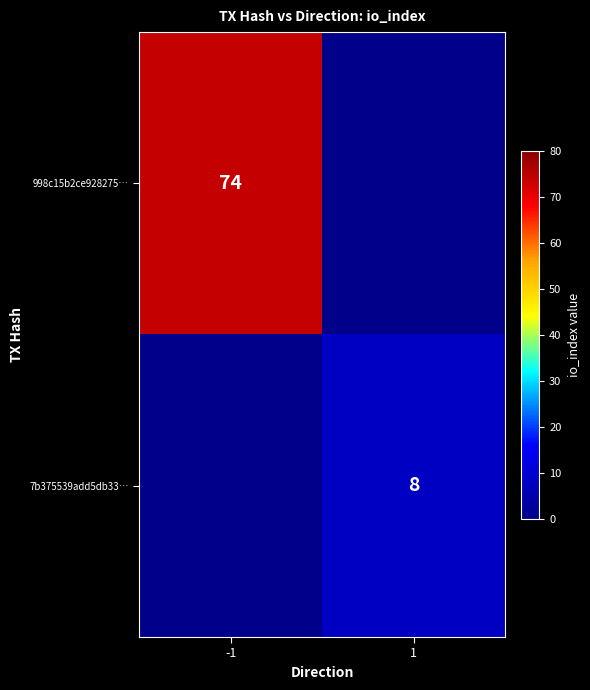

What is the difference between the highest and lowest values at -1?

74